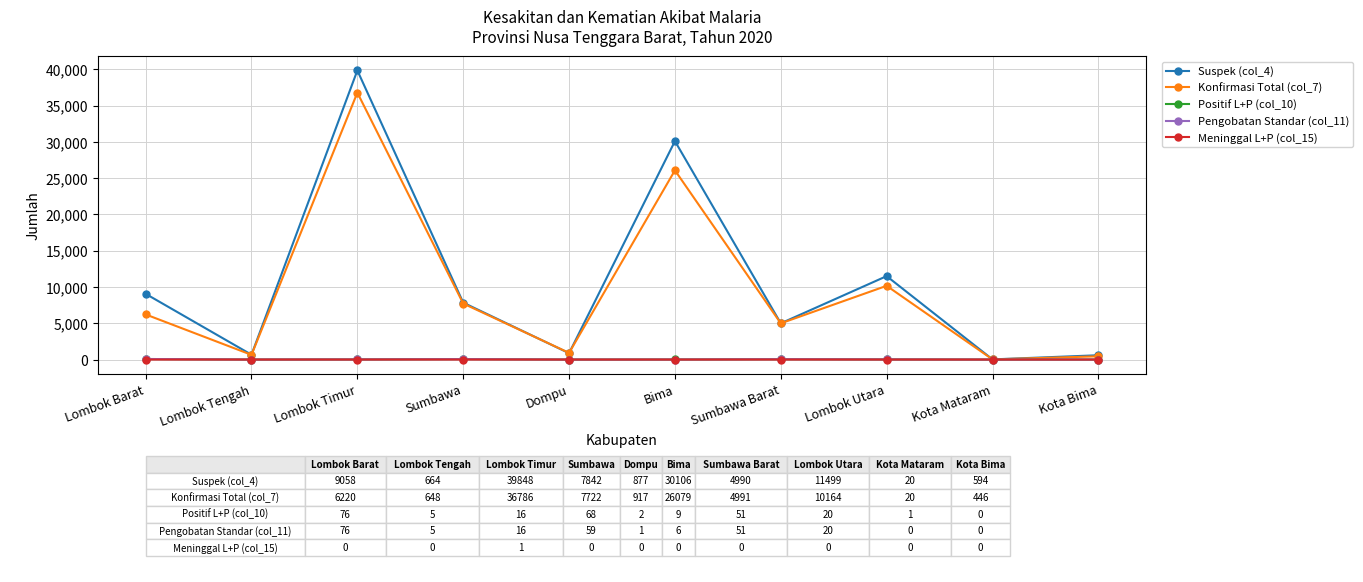

What is the highest value of the Suspek (col_4) series?

39848